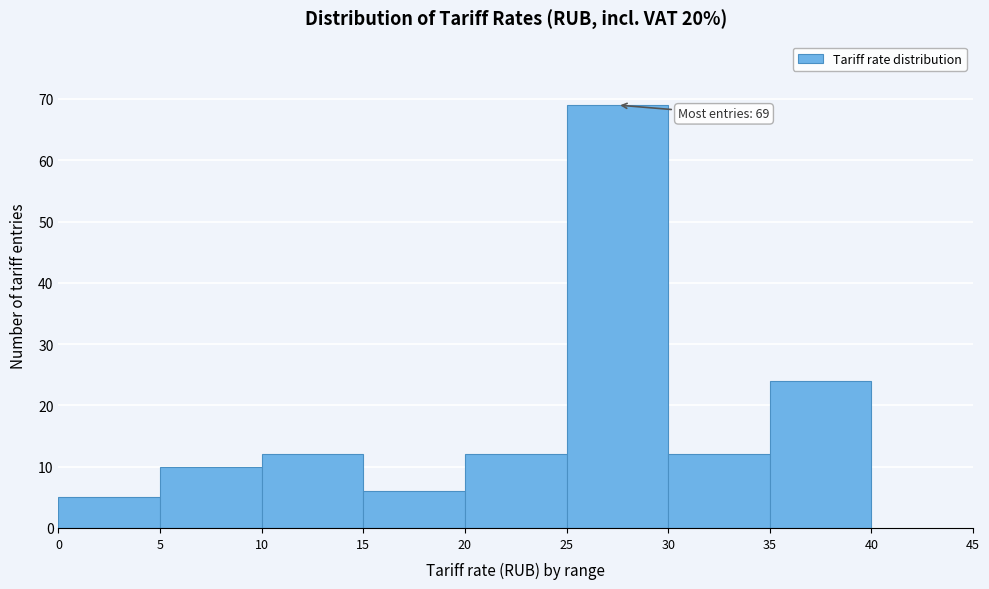

Which range on the x-axis has the tallest bar?

25 to 30